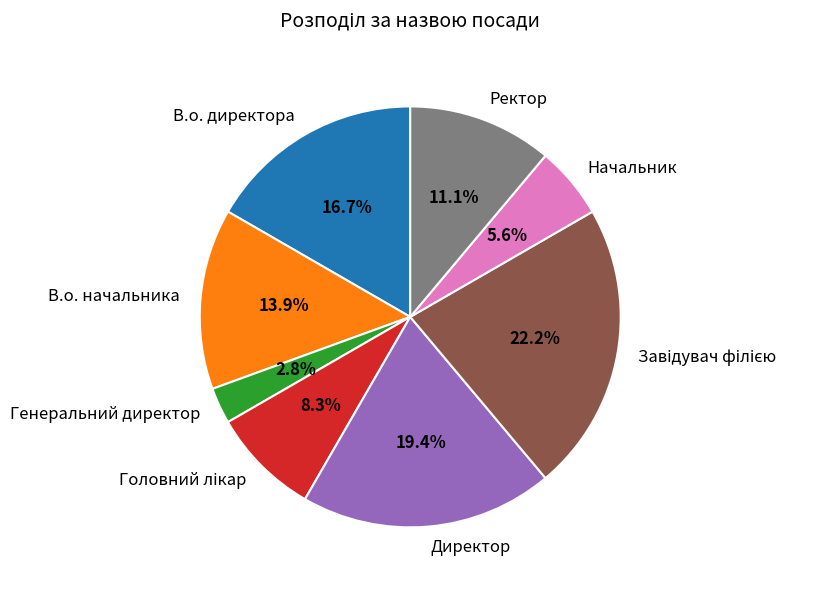

What is the ratio of the value at В.о. директора to the value at Начальник?

3.0